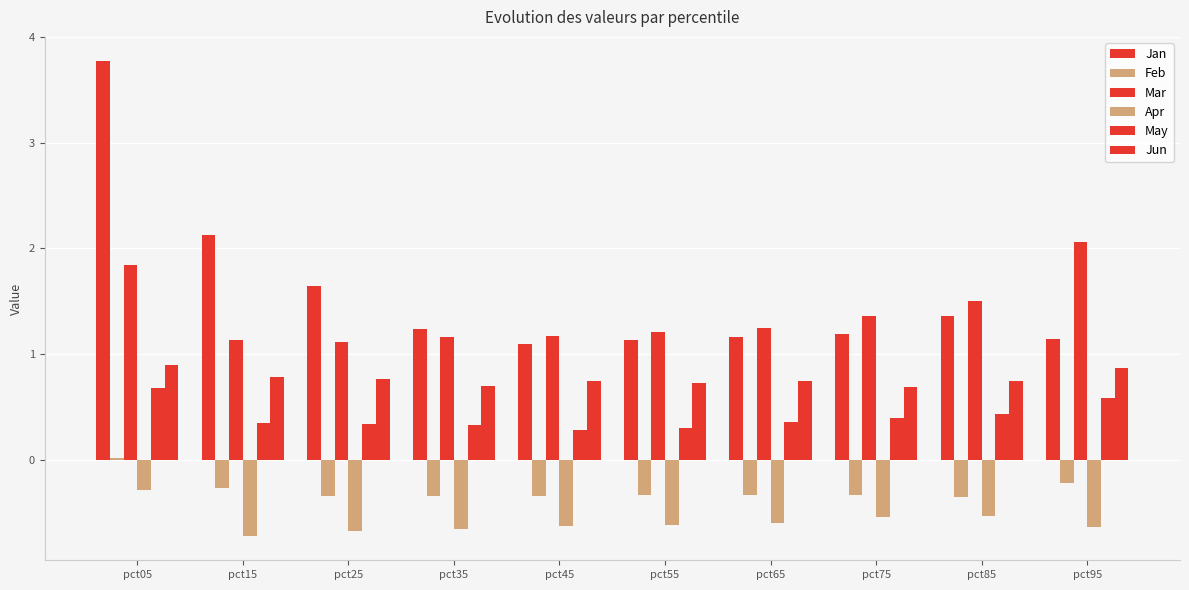

At pct45, list the series in order from largest to smallest.

Mar, Jan, Jun, May, Feb, Apr